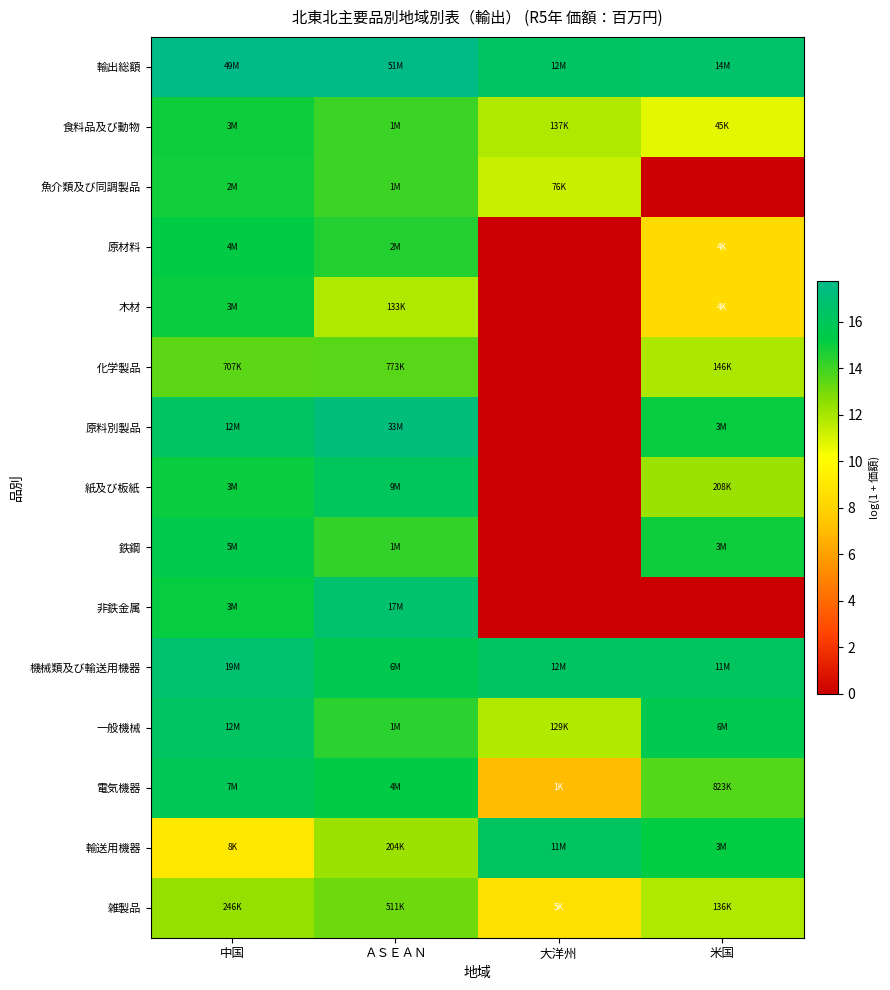

List the series in order of their peak value, lowest first.

雑製品, 化学製品, 魚介類及び同調製品, 食料品及び動物, 木材, 原材料, 鉄鋼, 電気機器, 紙及び板紙, 輸送用機器, 一般機械, 非鉄金属, 機械類及び輸送用機器, 原料別製品, 輸出総額